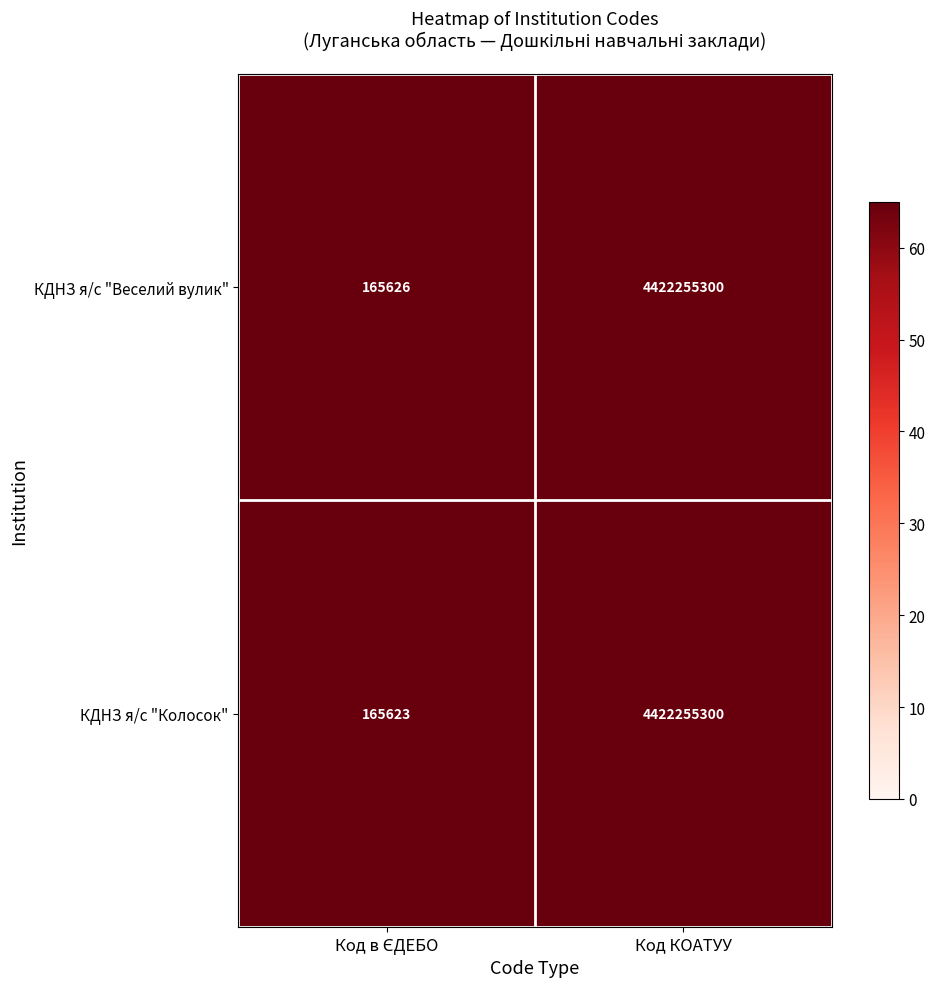

Which series has the largest total across all categories?

КДНЗ я/с "Веселий вулик"